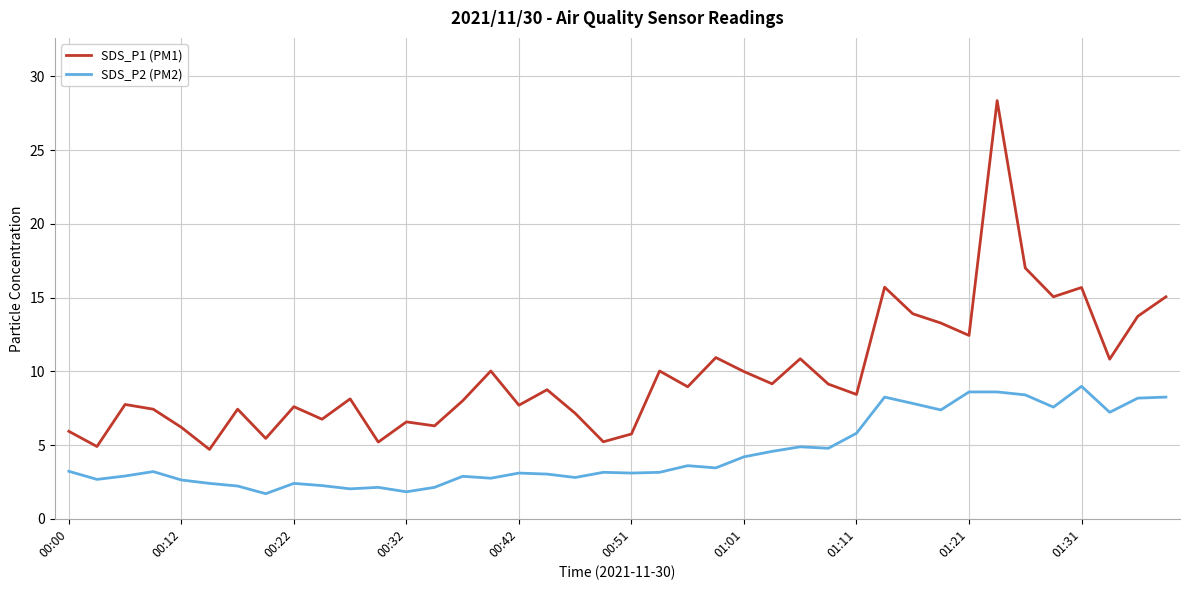

List the series in order of their overall mean, highest first.

SDS_P1 (PM1), SDS_P2 (PM2)